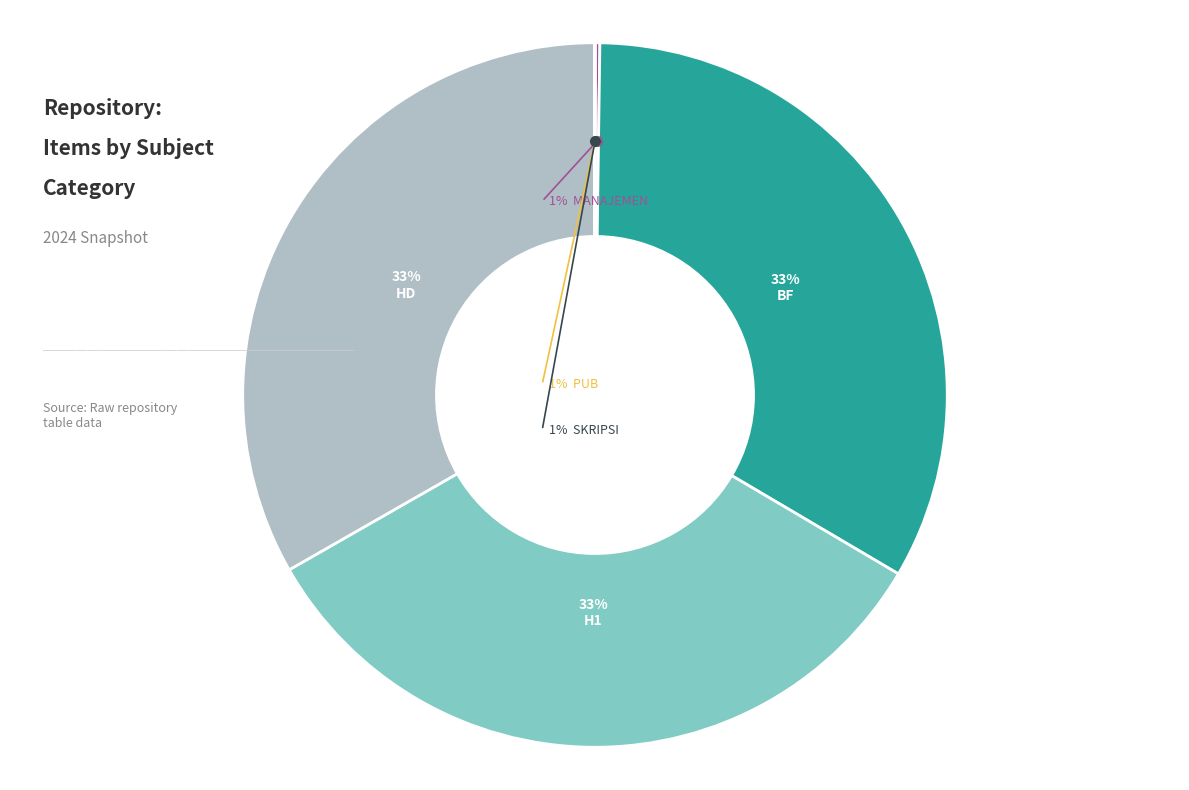

What percentage do manajemen and H1 together represent?

33.5%